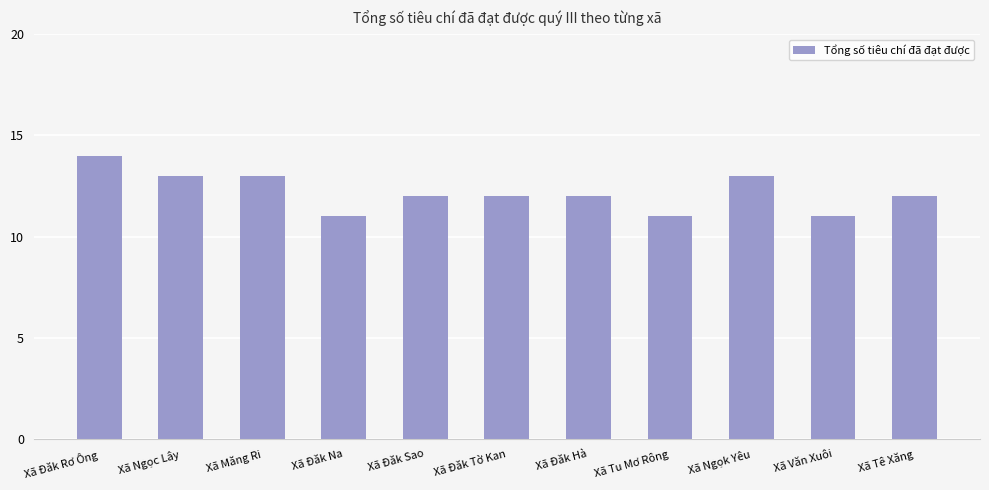

At which category does the chart reach its peak across all series?

Xã Đăk Rơ Ông